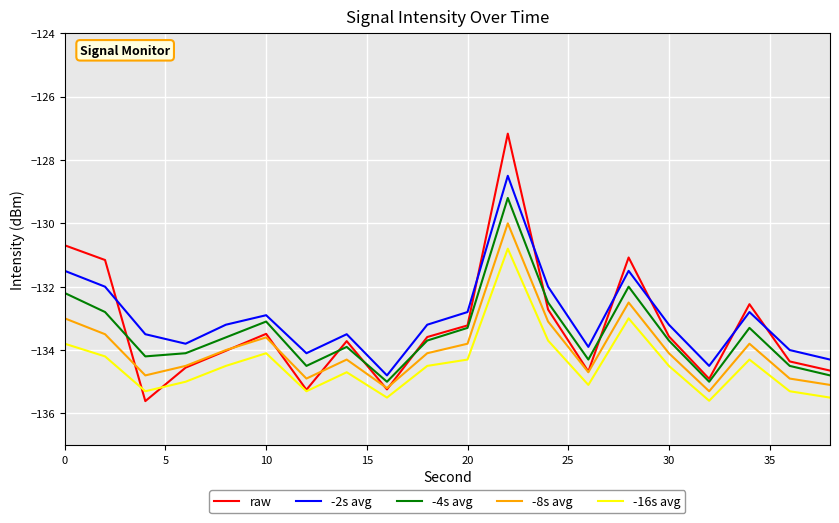

How many series are shown in this chart?

5